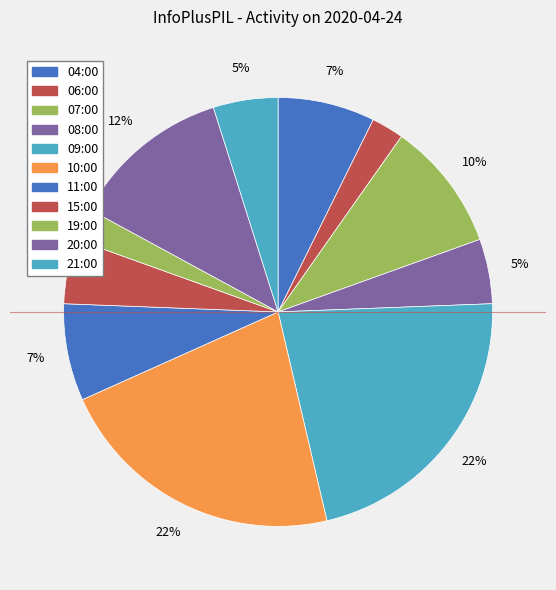

Which category has the smallest portion of the pie?

06:00